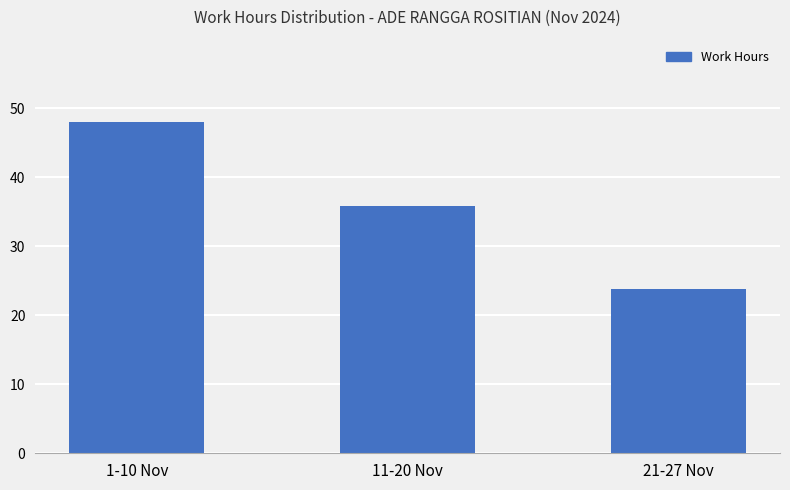

What is the label of the 2nd bar from the left?

11-20 Nov